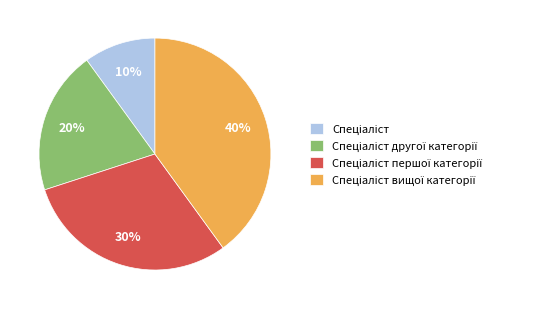

Is there any slice that represents more than half of the pie?

No